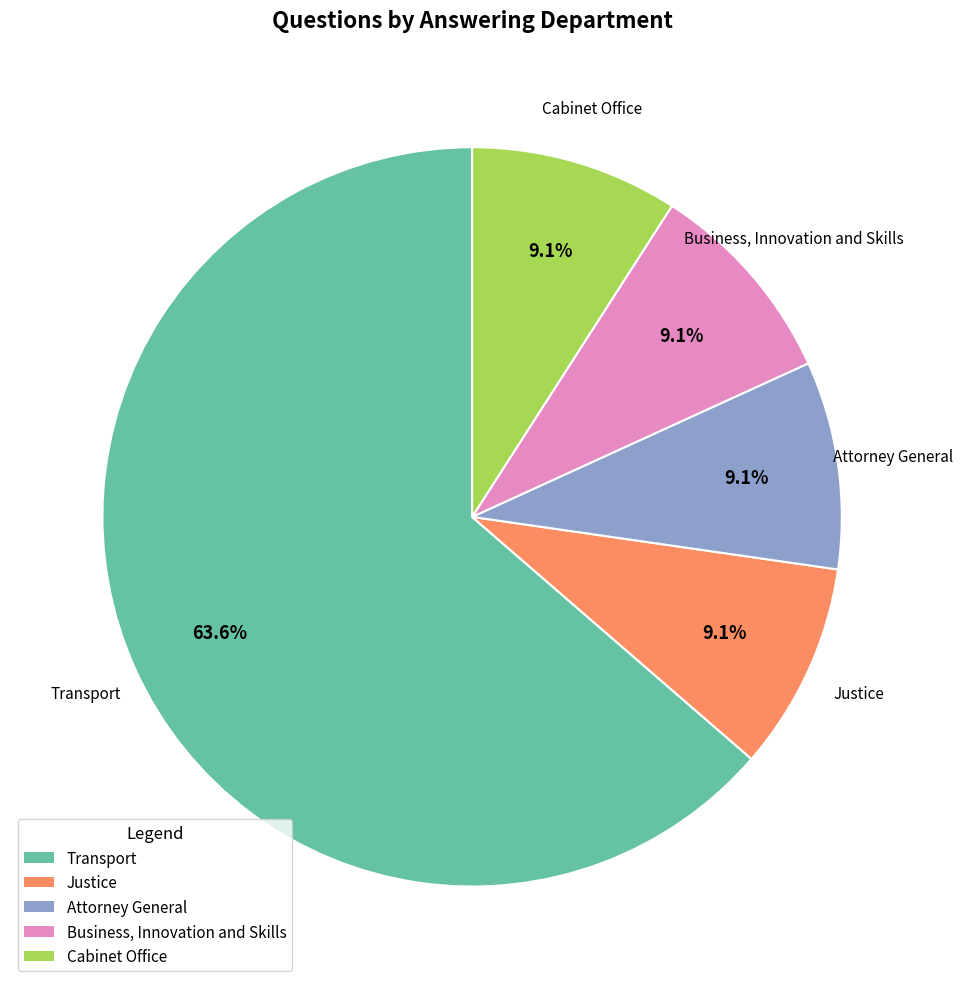

Does Transport account for over 50% of the chart?

Yes